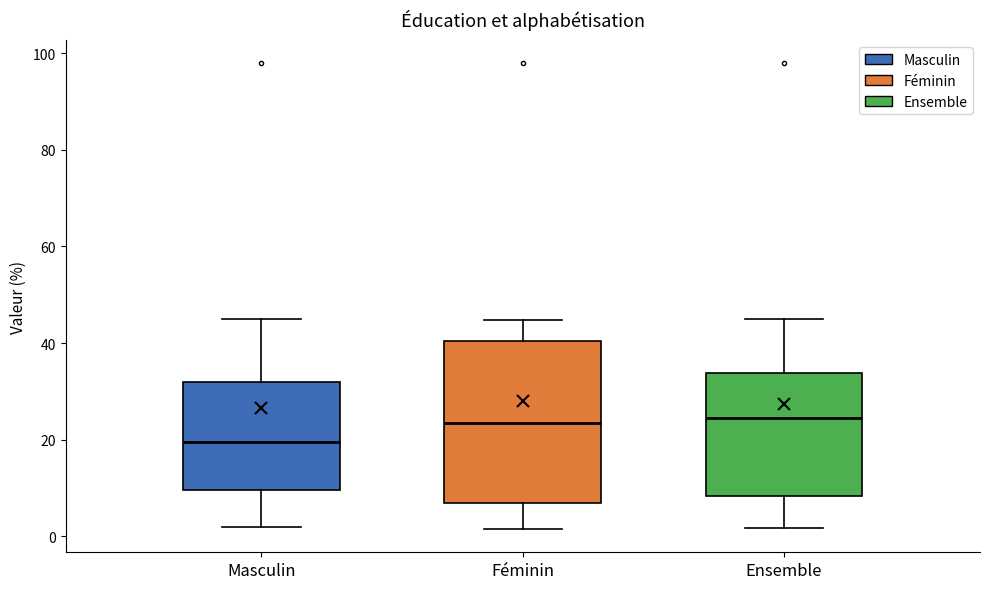

Comparing the boxes themselves (not the whiskers), which one is the tallest?

Féminin